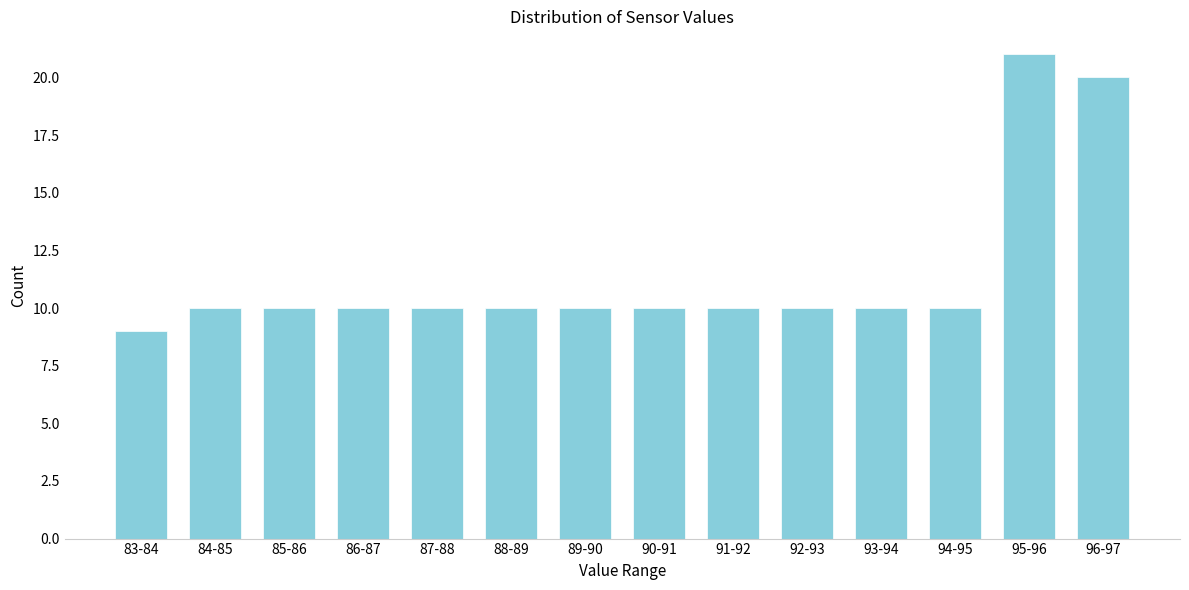

Reading left to right, list all the values displayed in this chart.

83-84=9	84-85=10	85-86=10	86-87=10	87-88=10	88-89=10	89-90=10	90-91=10	91-92=10	92-93=10	93-94=10	94-95=10	95-96=21	96-97=20